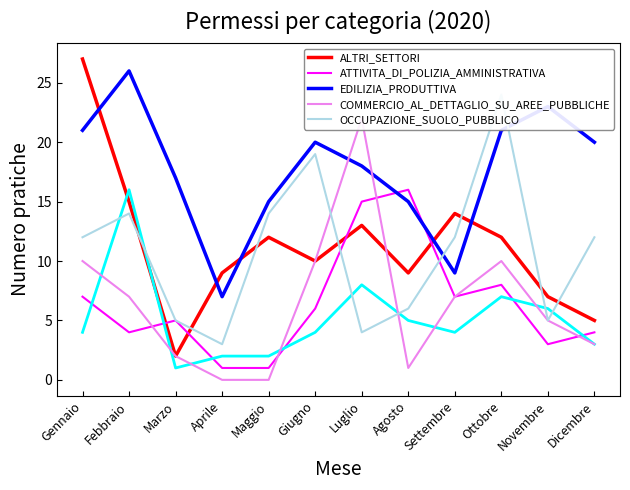

Rank the series at Settembre from lowest to highest value.

ATTIVITA_DI_POLIZIA_AMMINISTRATIVA, COMMERCIO_AL_DETTAGLIO_SU_AREE_PUBBLICHE, EDILIZIA_PRODUTTIVA, OCCUPAZIONE_SUOLO_PUBBLICO, ALTRI_SETTORI